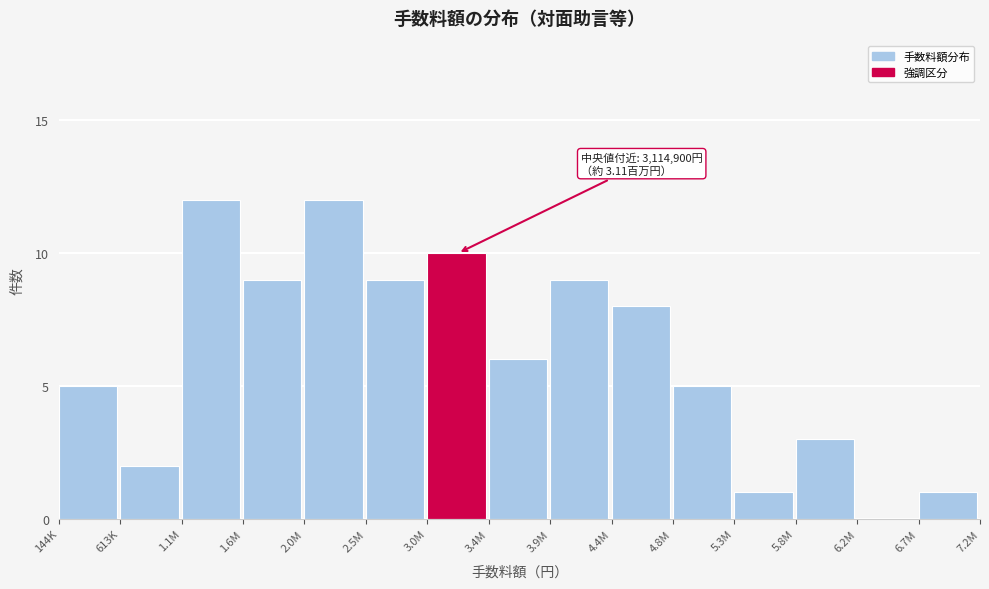

Reading left to right, transcribe all the data shown in this chart.

144K=5	613K=2	1.1M=12	1.6M=9	2.0M=12	2.5M=9	3.0M=10	3.4M=6	3.9M=9	4.4M=8	4.8M=5	5.3M=1	5.8M=3	6.2M=0	6.7M=1